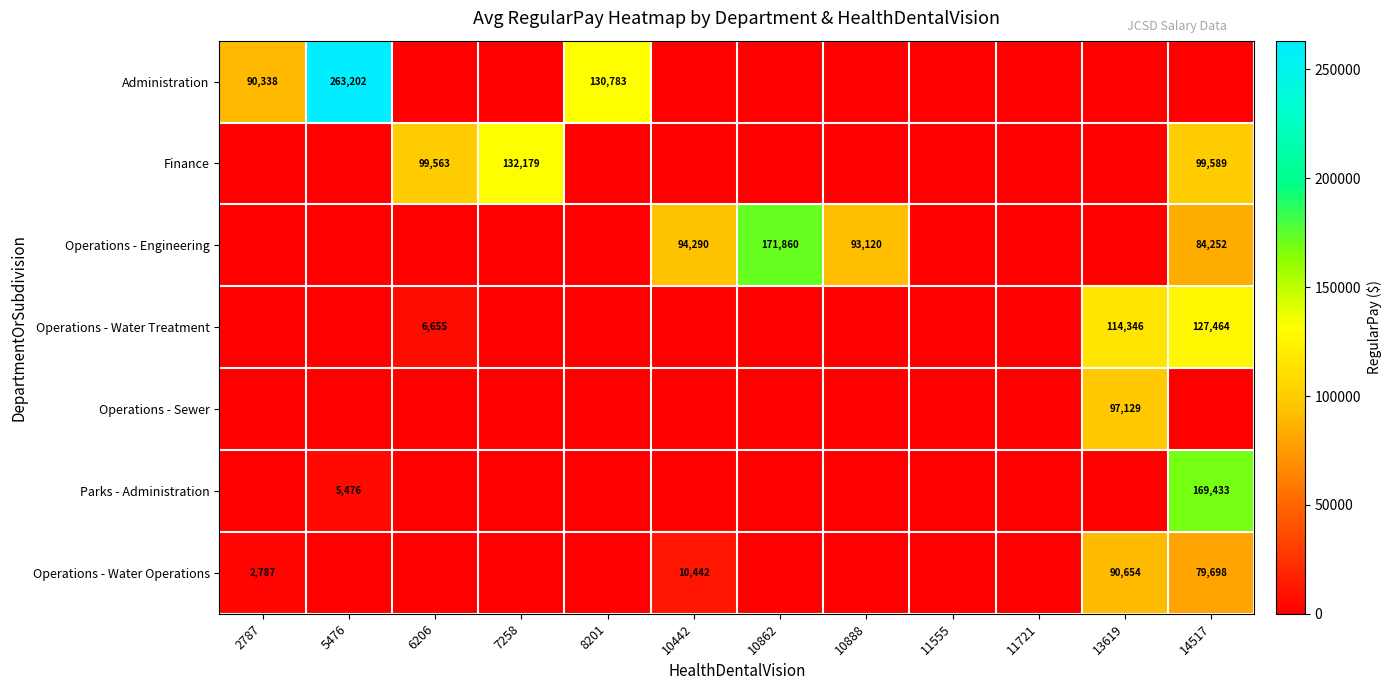

The value of Operations - Engineering at 14517 is 84252. True or false?

True